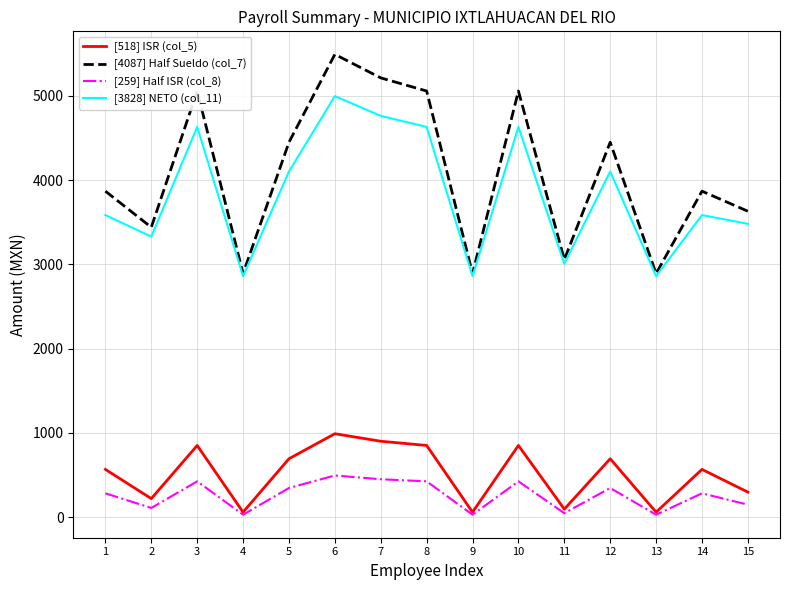

How many lines are shown in the chart?

4